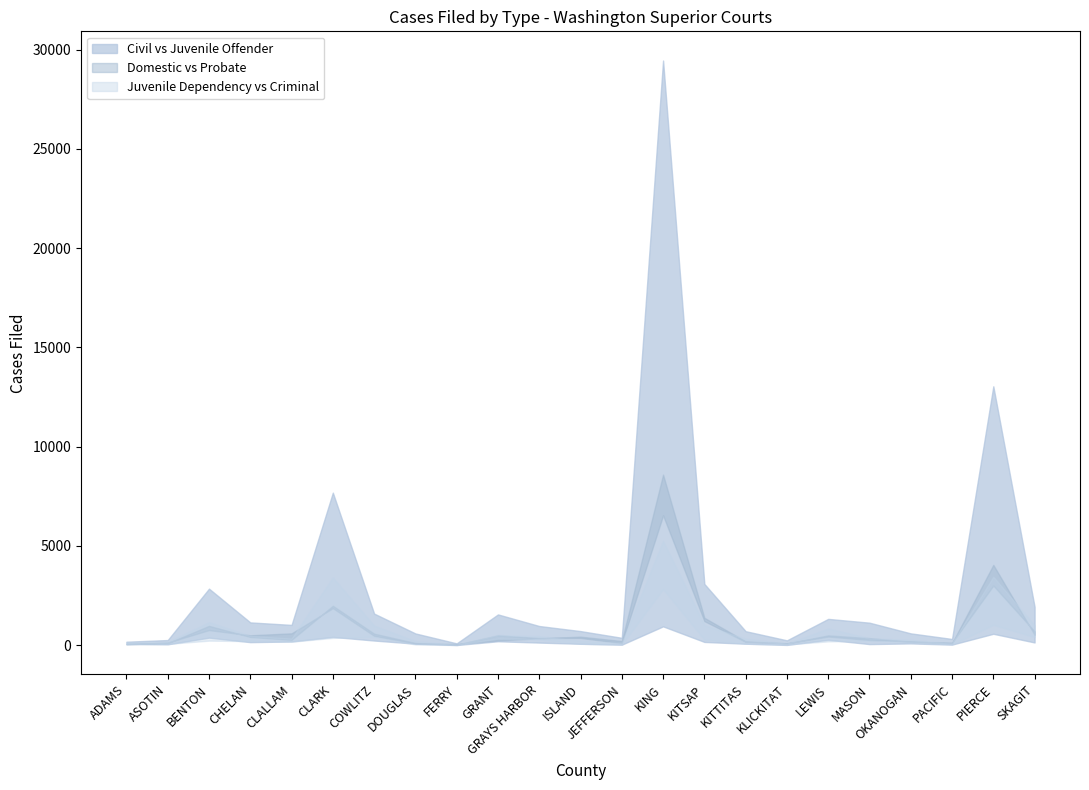

List the labels in order of Probate value, largest first.

KING, PIERCE, CLARK, KITSAP, BENTON, SKAGIT, CLALLAM, CHELAN, LEWIS, COWLITZ, ISLAND, MASON, GRAYS HARBOR, GRANT, JEFFERSON, KITTITAS, OKANOGAN, ASOTIN, PACIFIC, KLICKITAT, DOUGLAS, FERRY, ADAMS